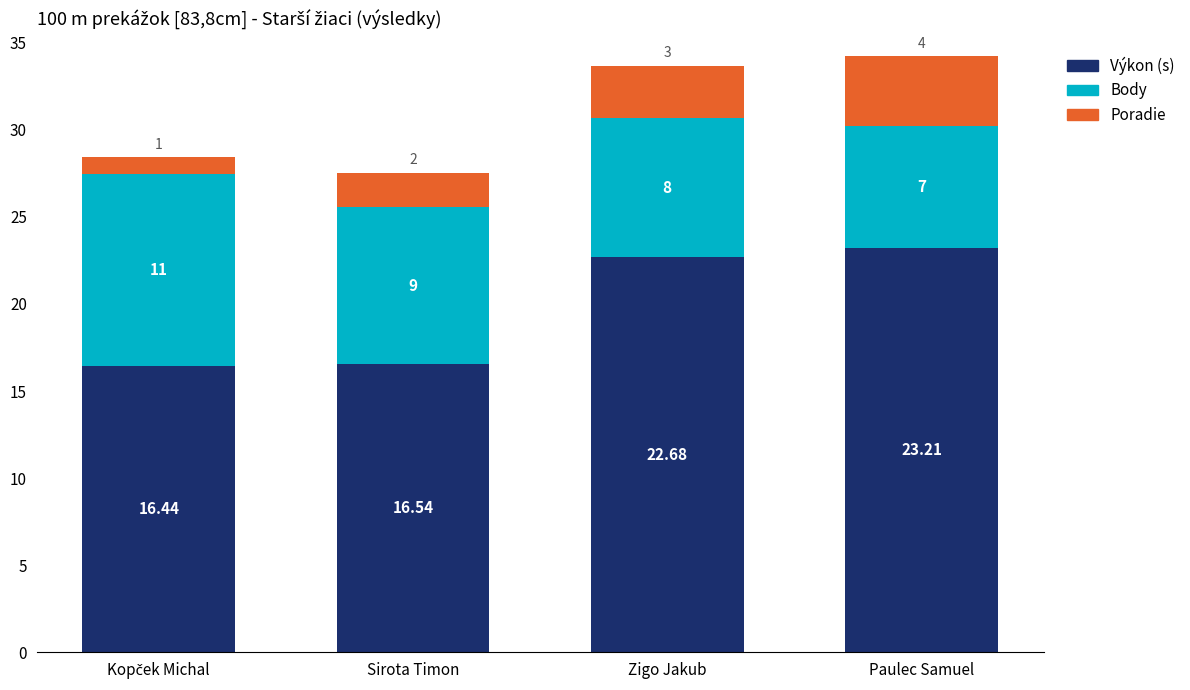

How many series are shown in this chart?

3